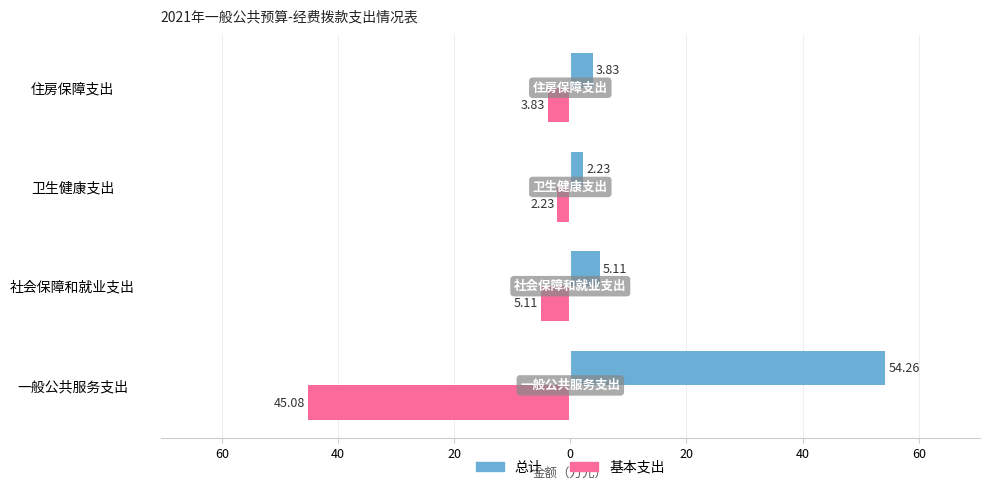

Reading left to right, transcribe all the data shown in this chart.

总计: 54.3	5.1	2.2	3.8
基本支出: -45.1	-5.1	-2.2	-3.8